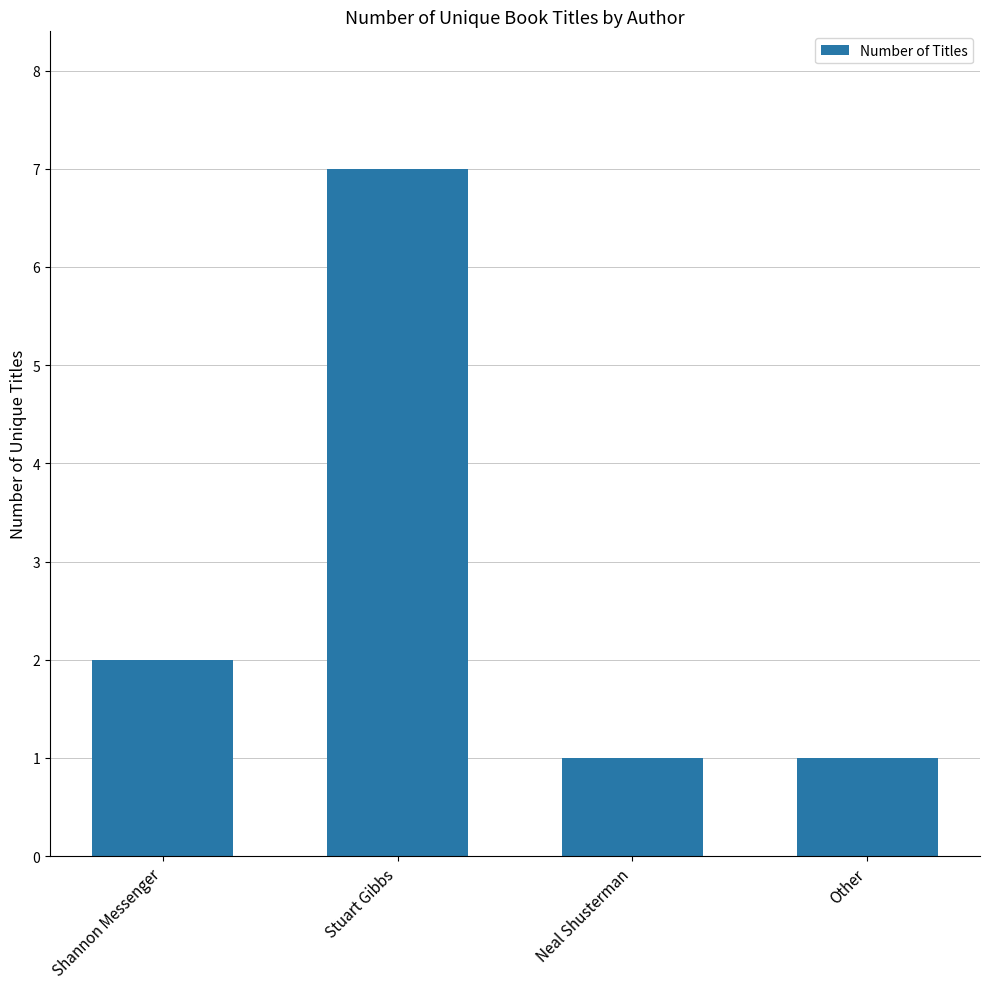

The chart shows a value of 11 at Stuart Gibbs. True or false?

False